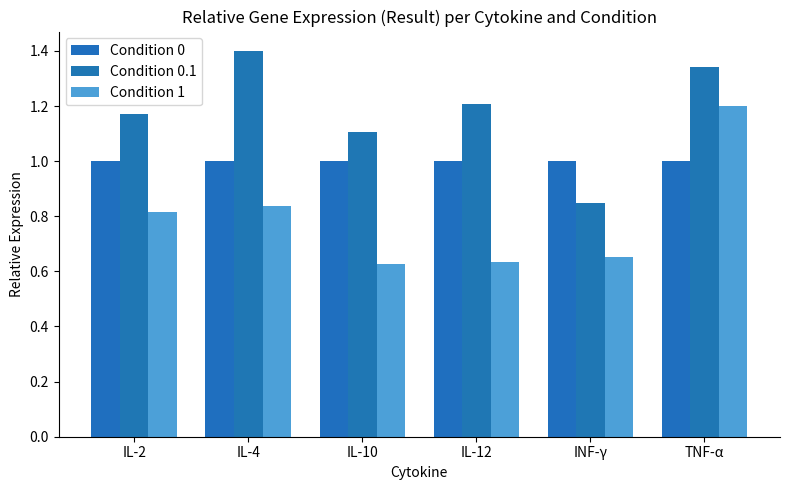

The value of Condition 0 at IL-4 is 1.0. True or false?

True